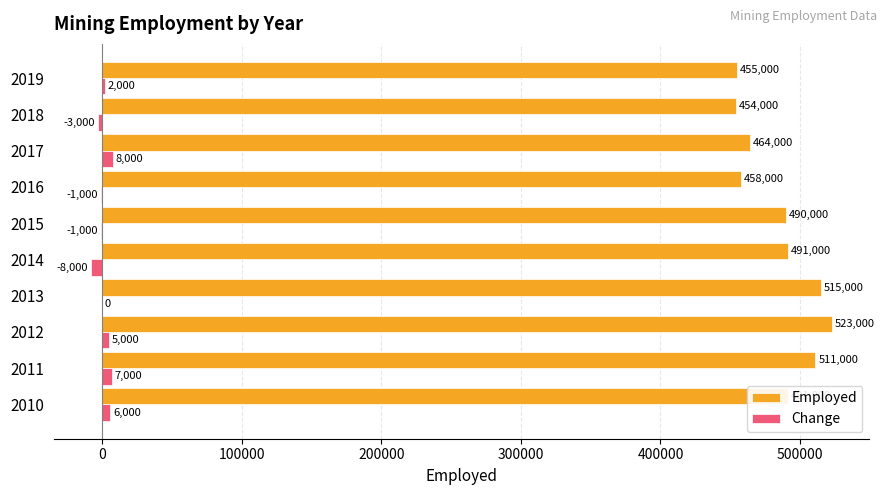

At which category is the sum across all series the highest?

2012